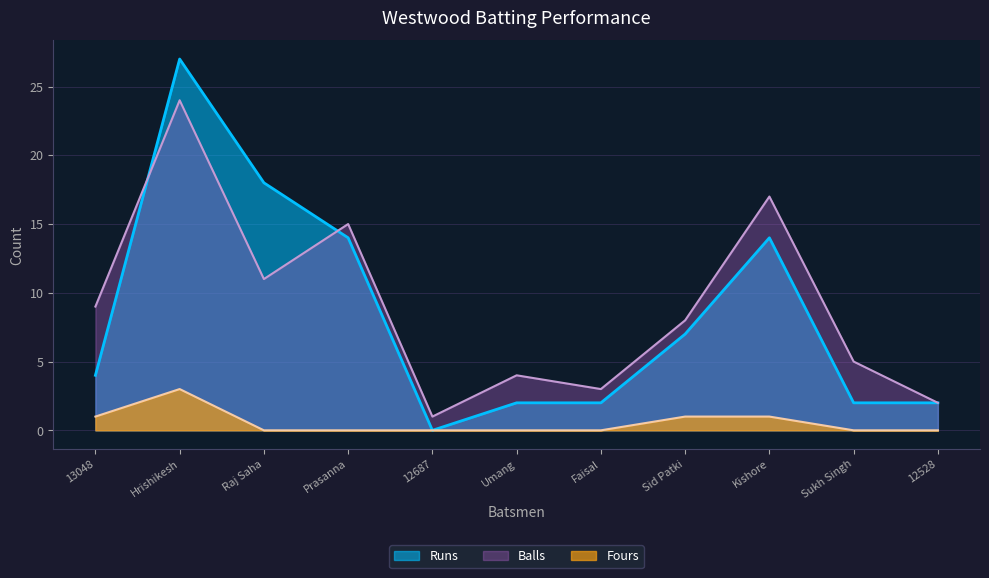

At which category does the chart reach its minimum across all series?

12687